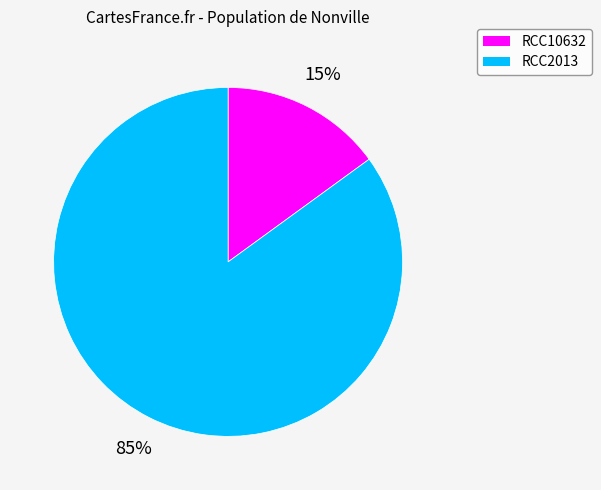

To the nearest percent, what percentage of the pie is RCC2013?

85%